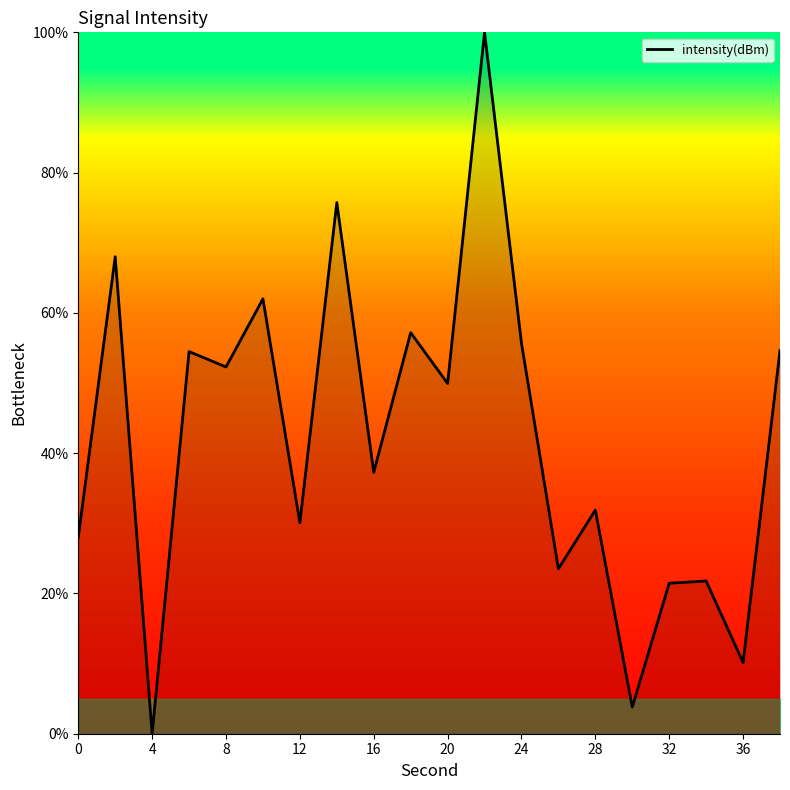

What is the sum of all values?

837.9